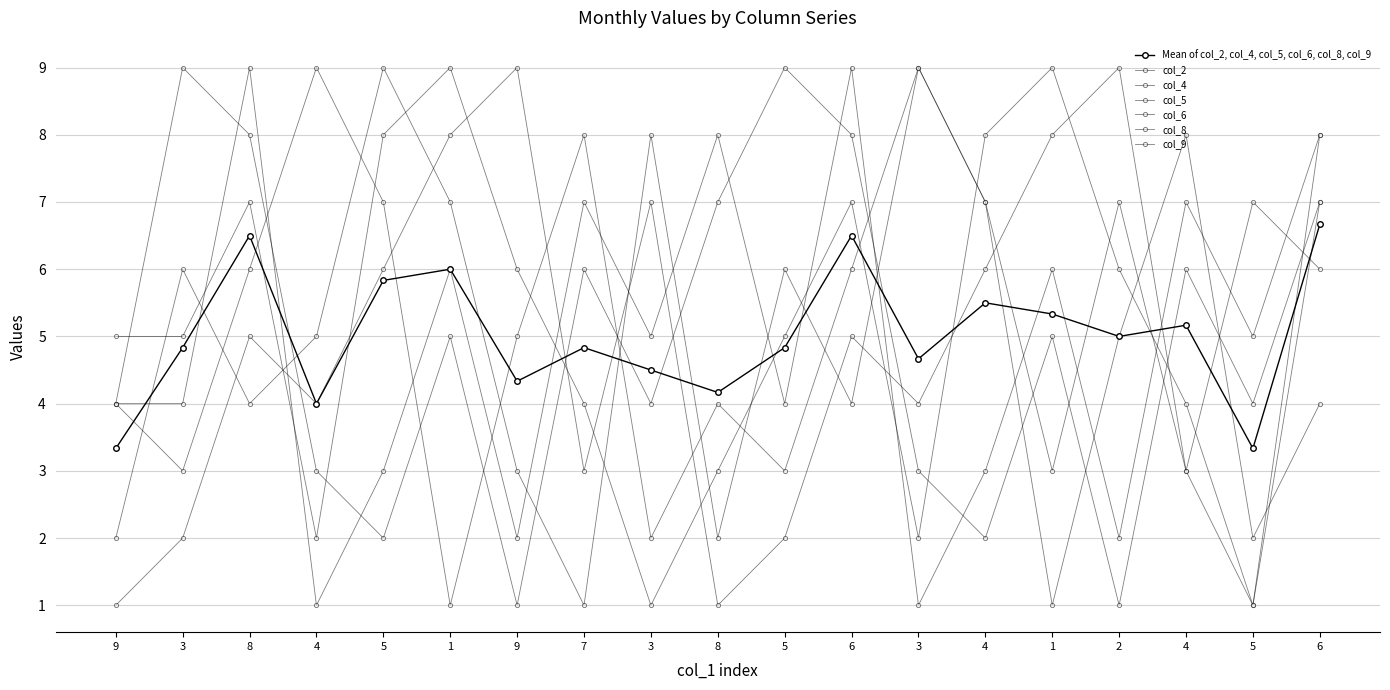

How many intersections are there between col_4 and col_8?

7